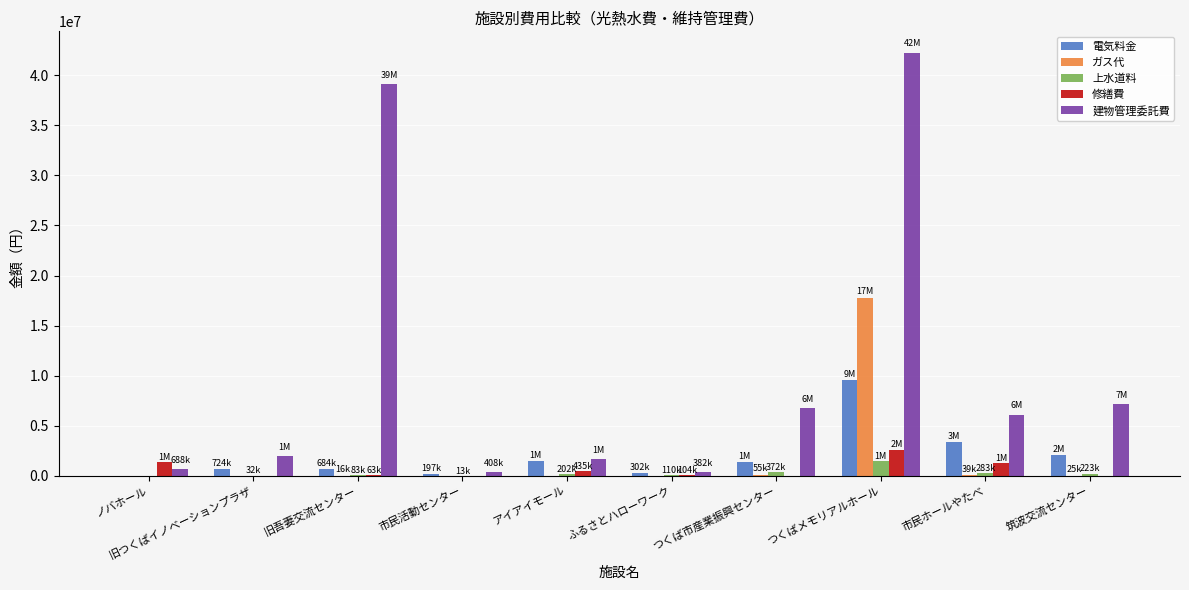

What is the maximum value shown in the chart?

42267500